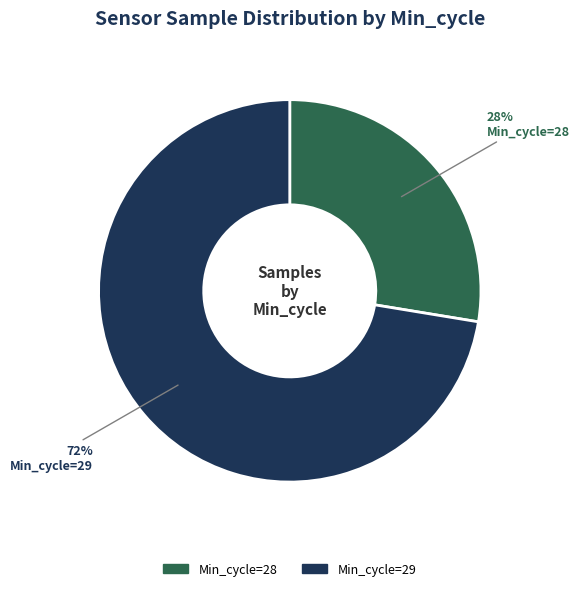

To the nearest percent, what is the average slice percentage?

50%